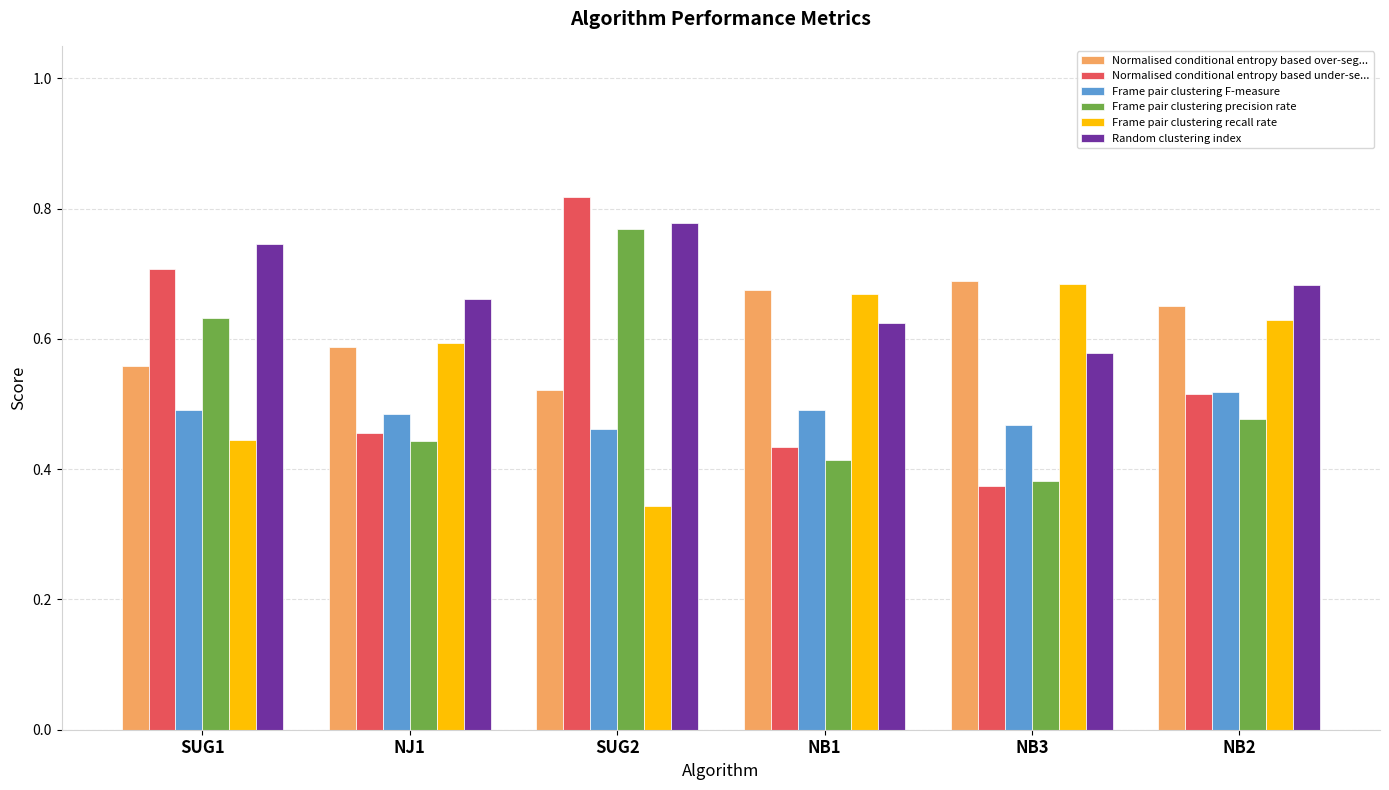

Count the Normalised conditional entropy based under-se... values in the range 0 to 1.

6